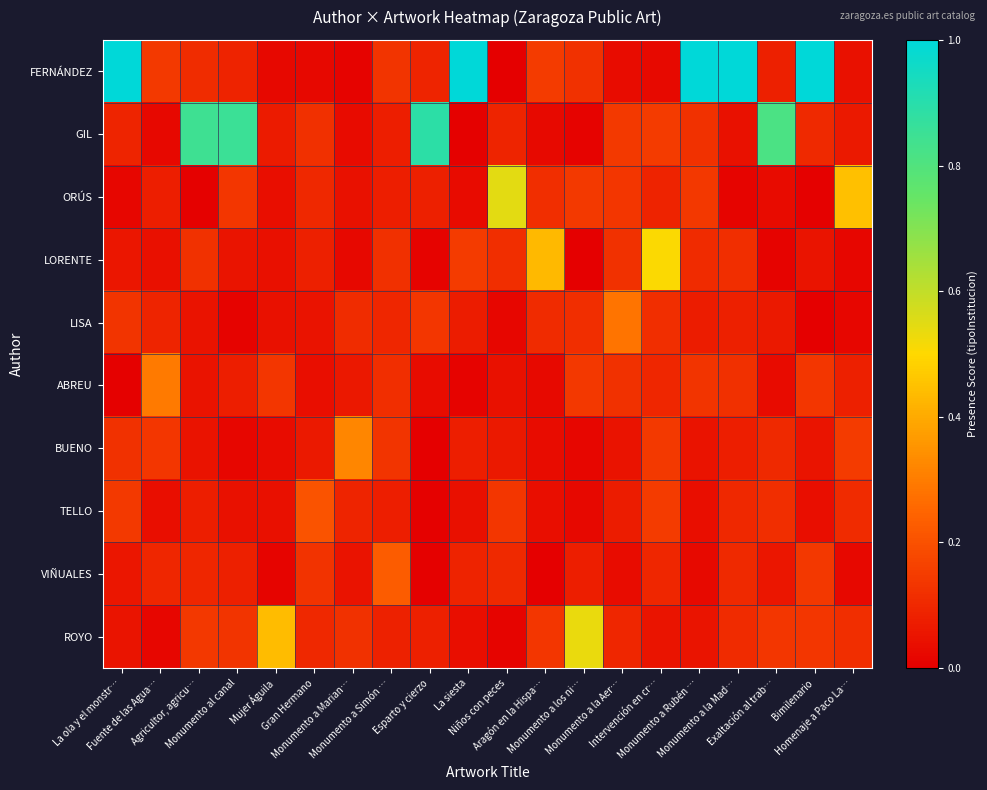

How many series are shown in this chart?

10